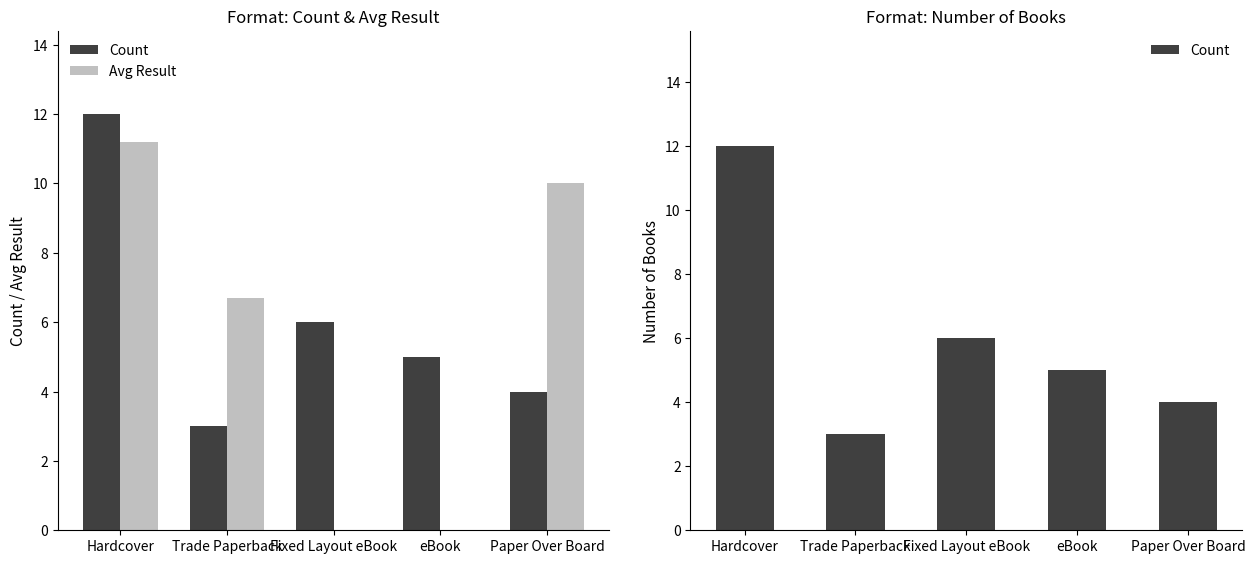

Rank the categories by Avg Result value from lowest to highest.

Fixed Layout eBook, eBook, Trade Paperback, Paper Over Board, Hardcover